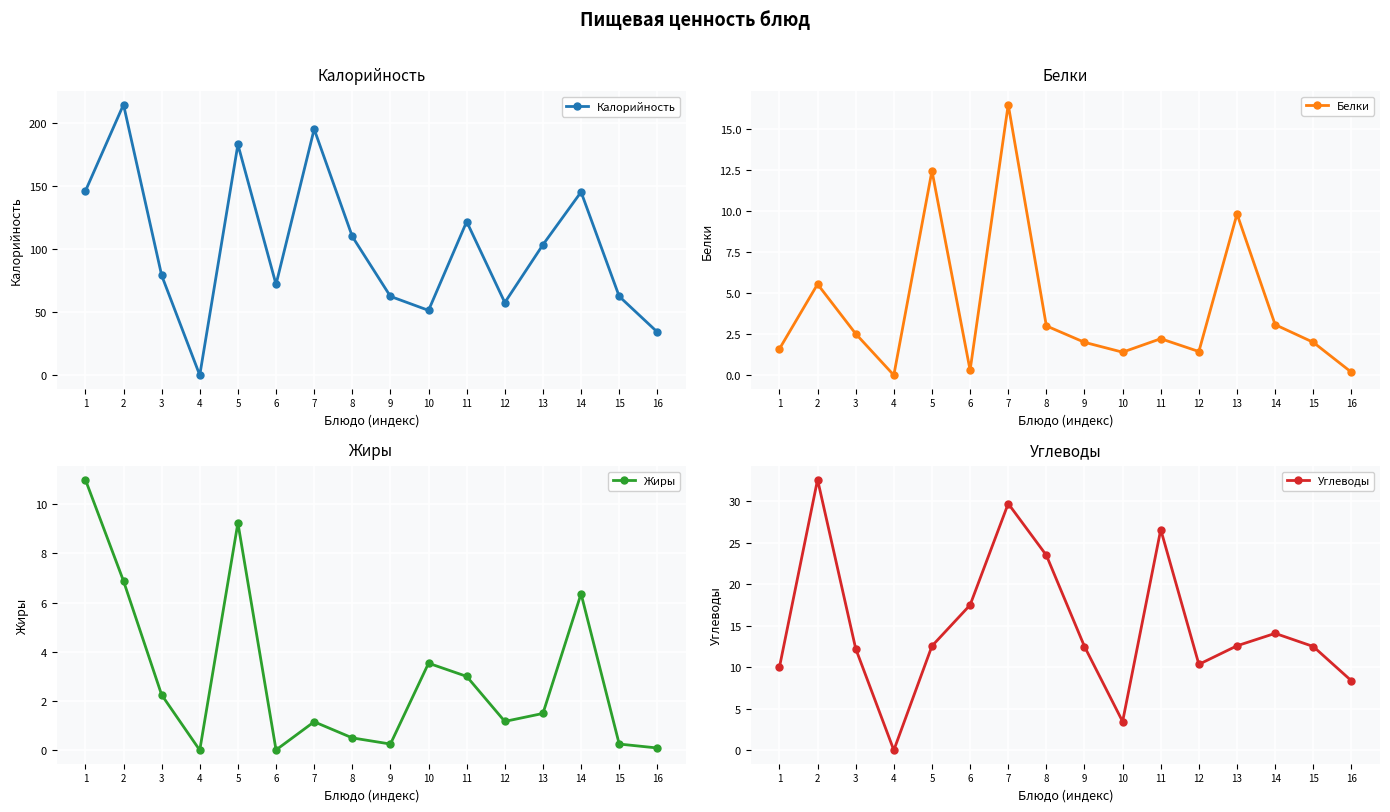

In Калорийность, how many points are lower than both neighbors (excluding endpoints)?

4